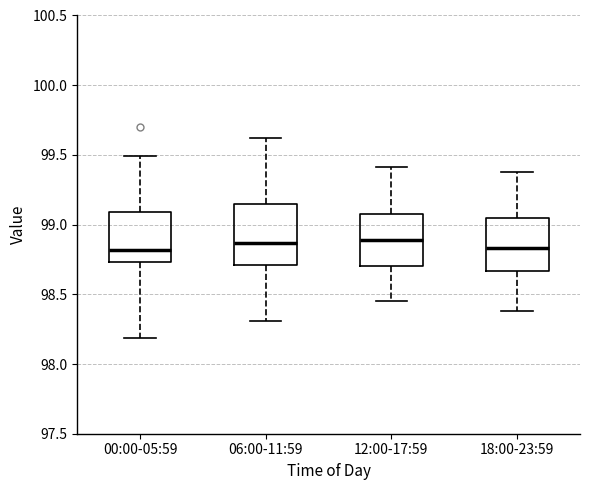

Where is the lower edge of the box for 12:00-17:59 on the y-axis? The values are not printed on the chart, so give them approximately, as read against the axis.

98.70